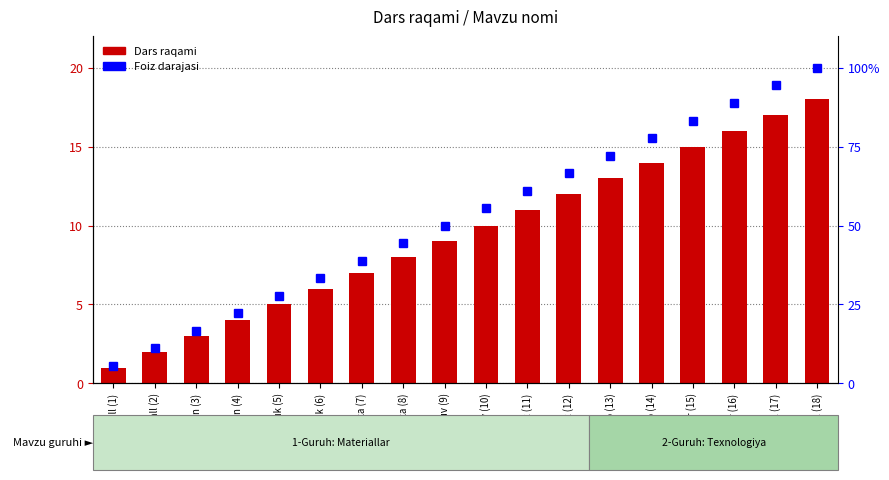

Which series has the largest range (max minus min)?

Foiz darajasi